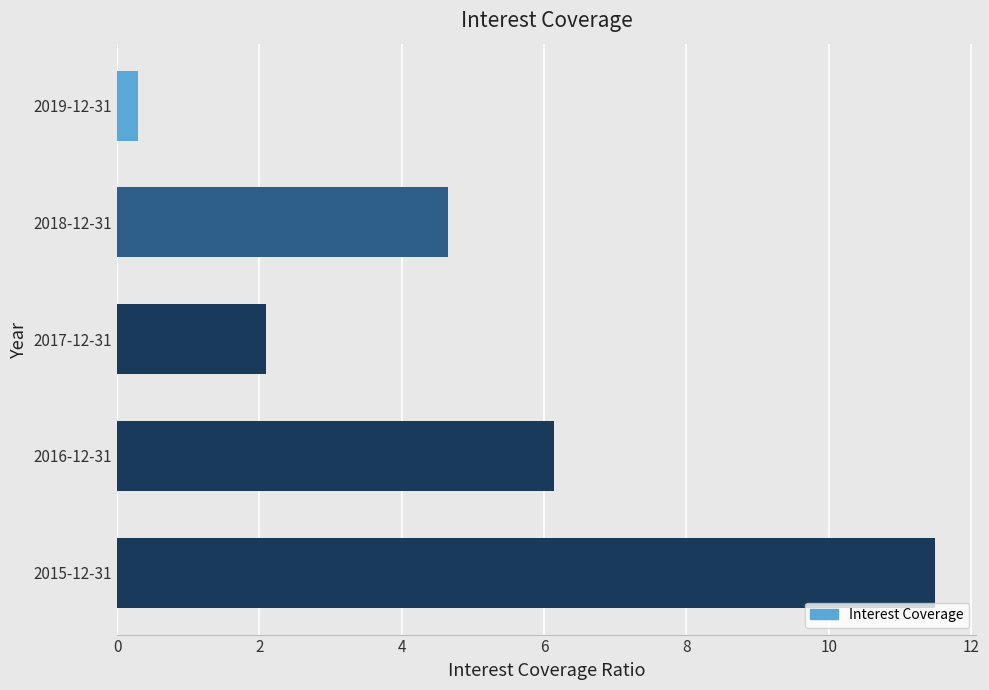

Between 2019-12-31 and 2018-12-31, which is larger?

2018-12-31